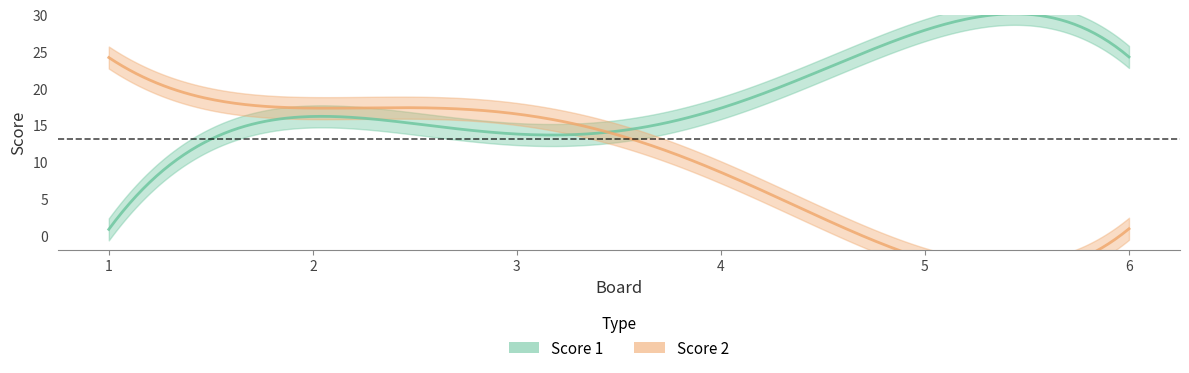

After their last crossing, which series has the higher values: Score 1 or Score 2?

Score 1